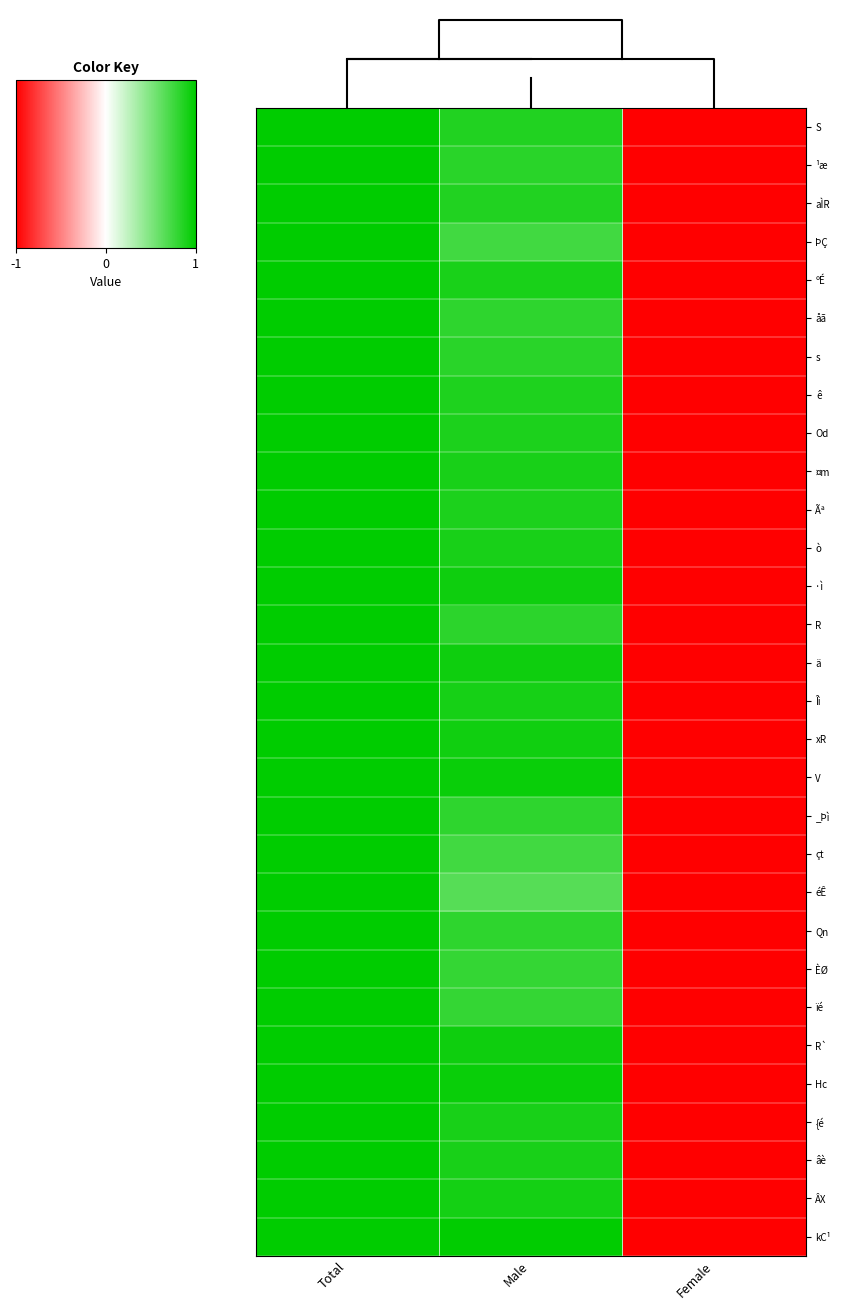

The ê series shows 1.5 at Male. True or false?

False